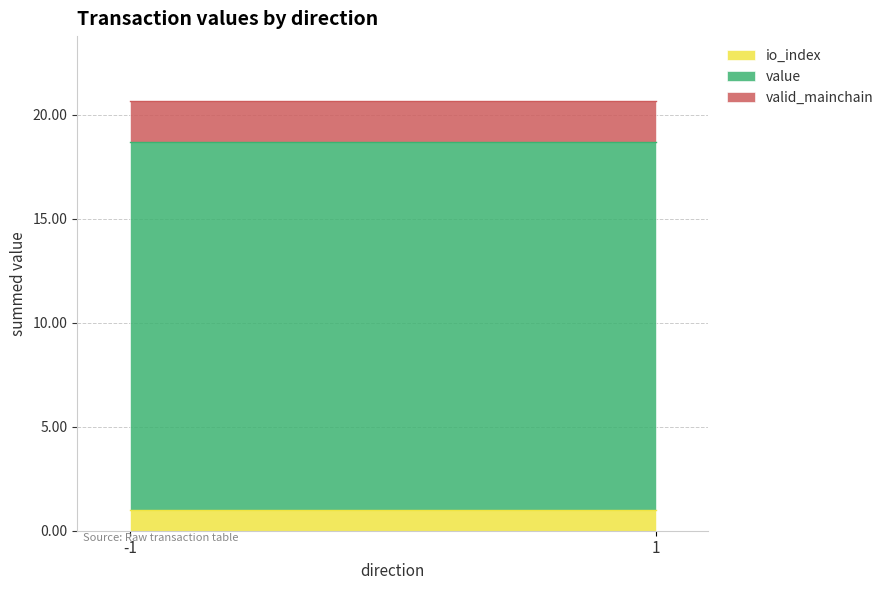

Which series has the largest range (max minus min)?

value